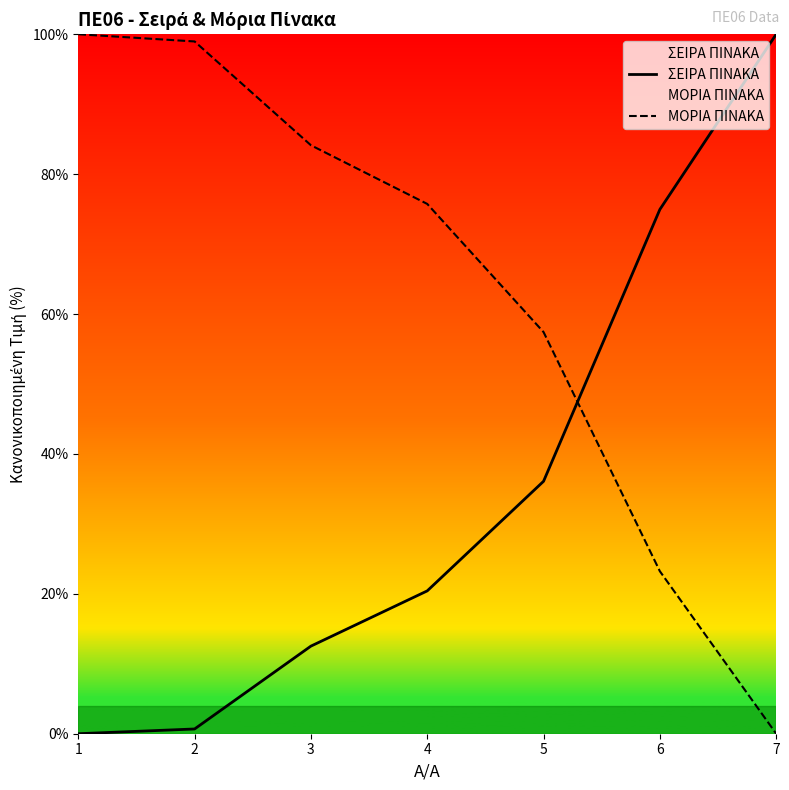

Is it true that ΣΕΙΡΑ ΠΙΝΑΚΑ equals 36.1 at 5?

True